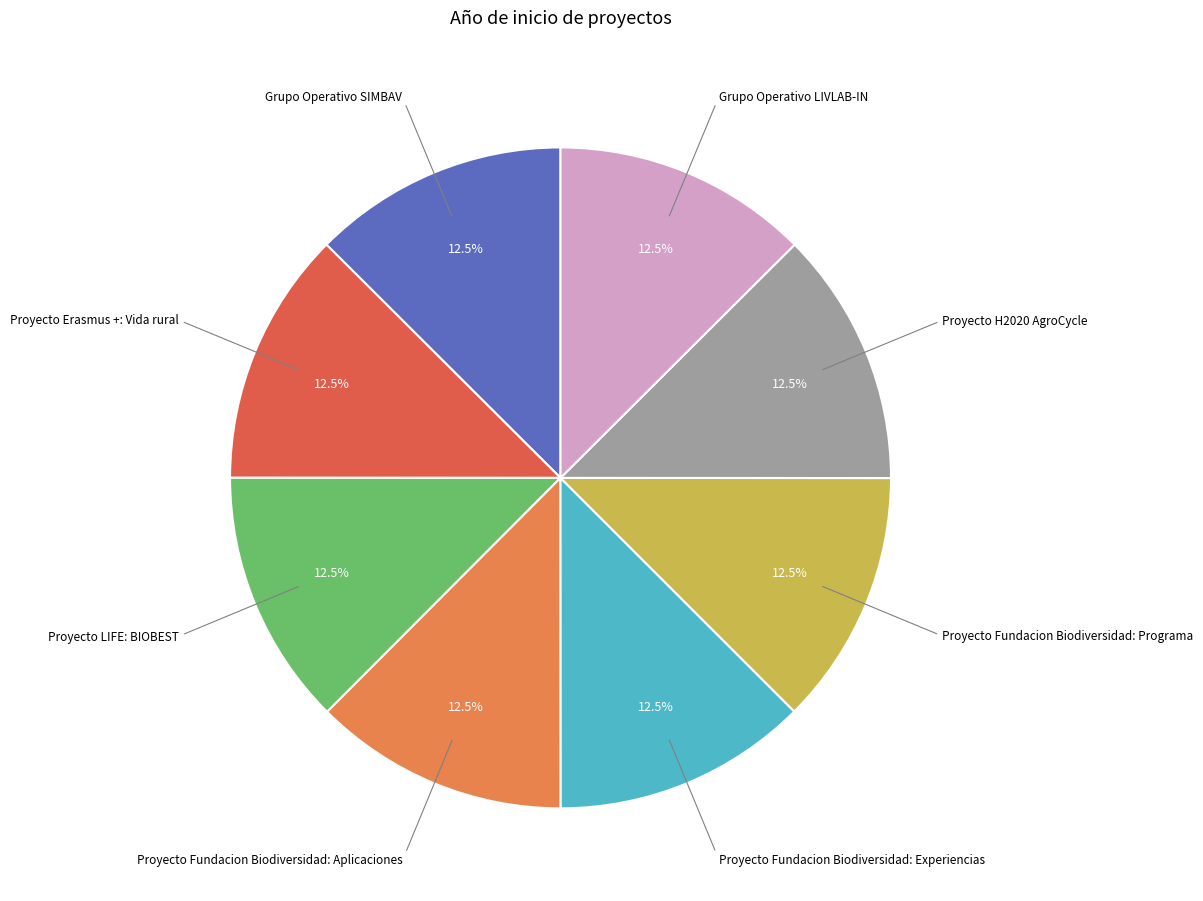

Which category has the biggest portion of the pie?

Grupo Operativo SIMBAV